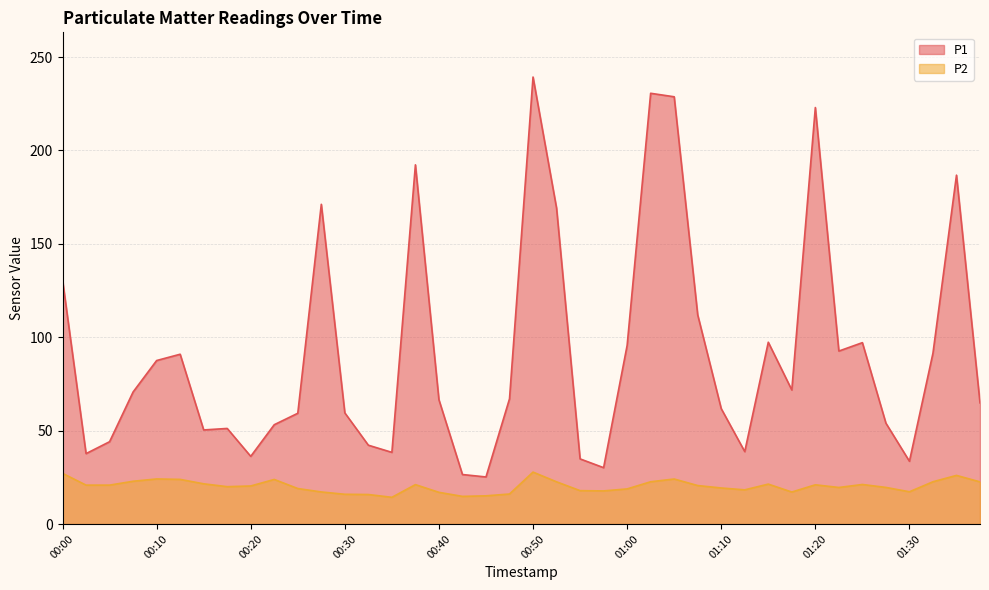

Which category has the lowest value in the P1 series?

00:45